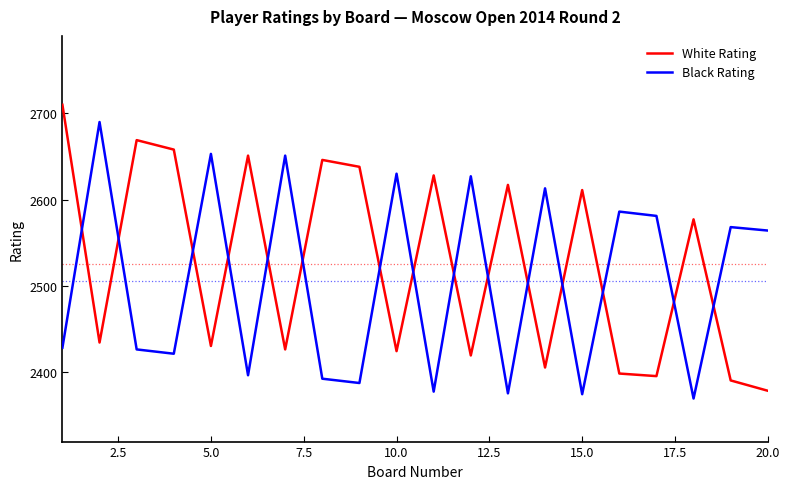

What is the difference between the maximum and minimum values in the White Rating series?

332